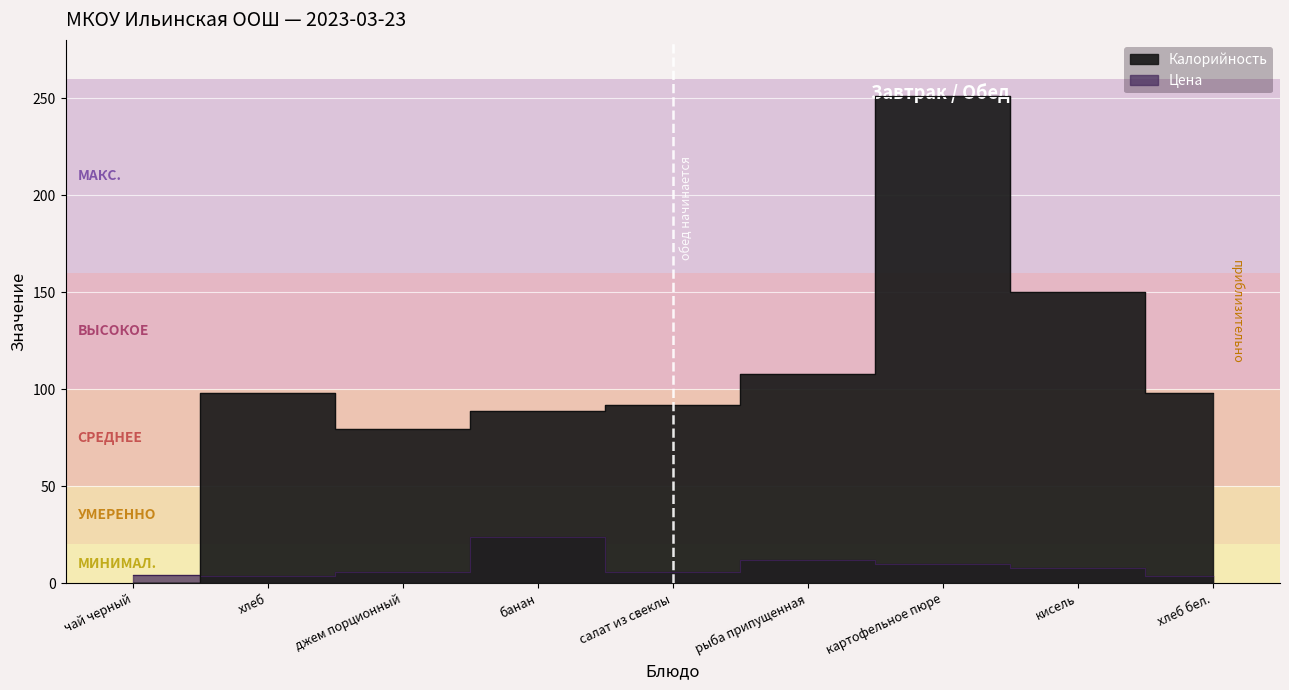

Which series ends up on top after the final intersection of Цена and Калорийность?

Калорийность